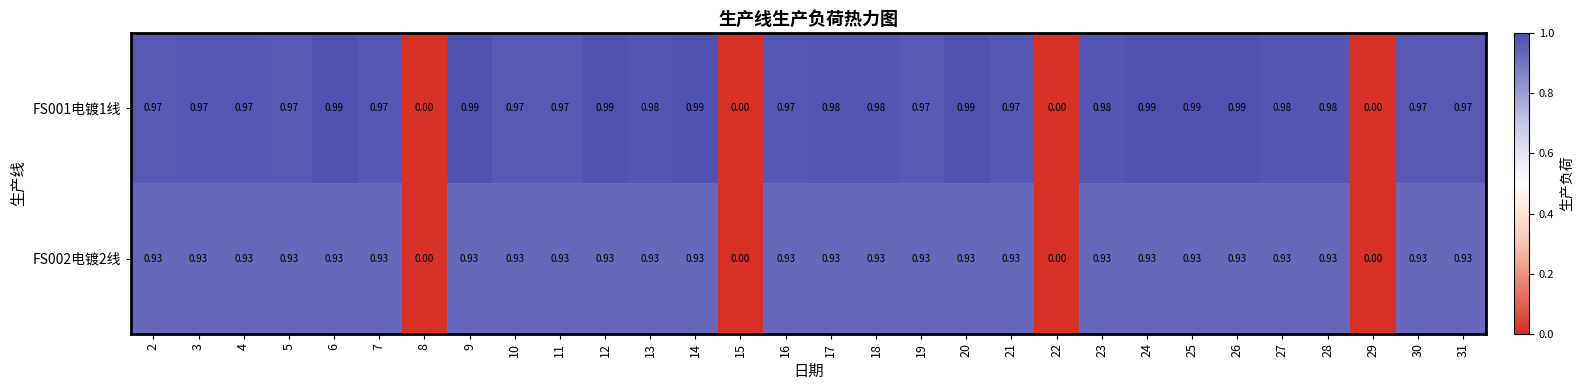

Is the value of FS001电镀1线 at 4 greater than the value of FS002电镀2线 at 31?

Yes